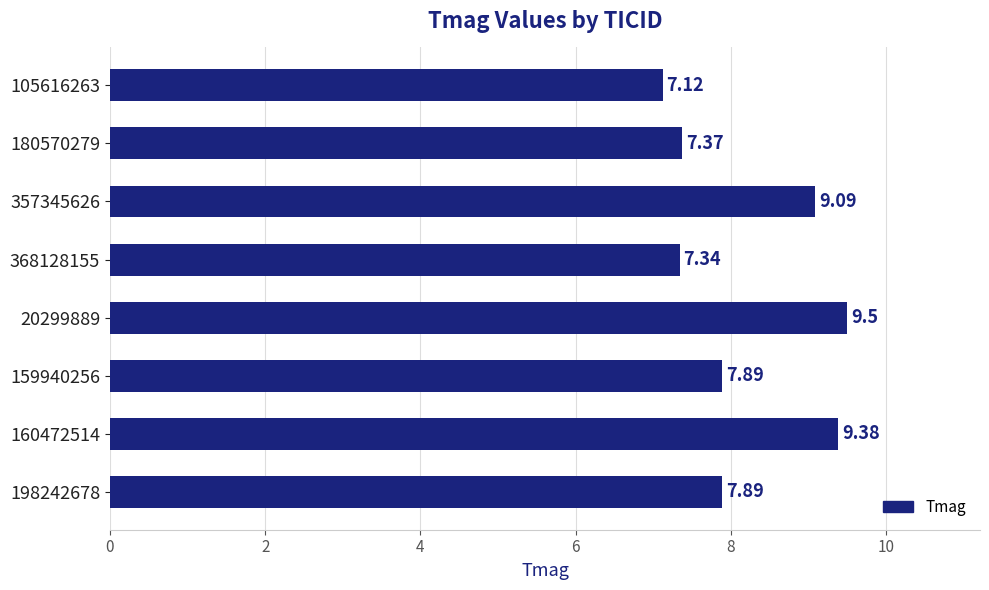

Which has a higher value, 198242678 or 357345626?

357345626